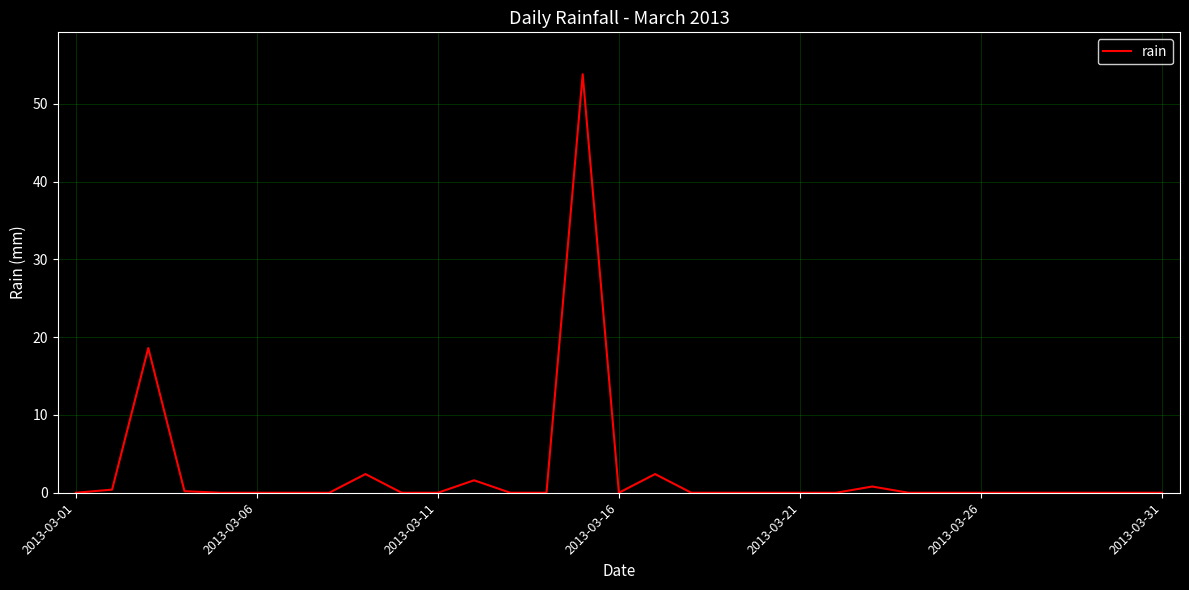

What is the greatest value displayed?

53.8